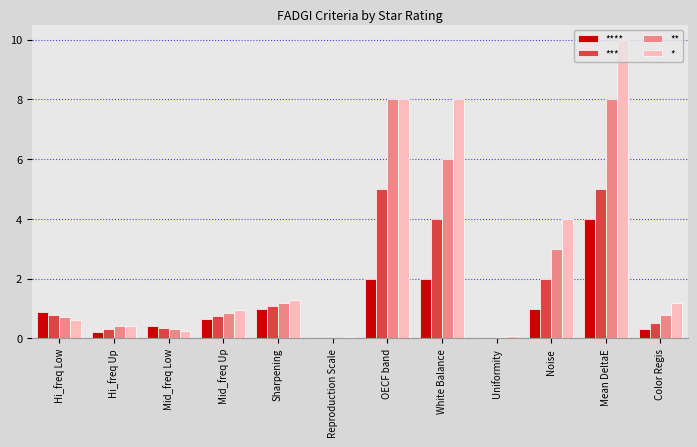

What is the sum of all *** values?

19.9